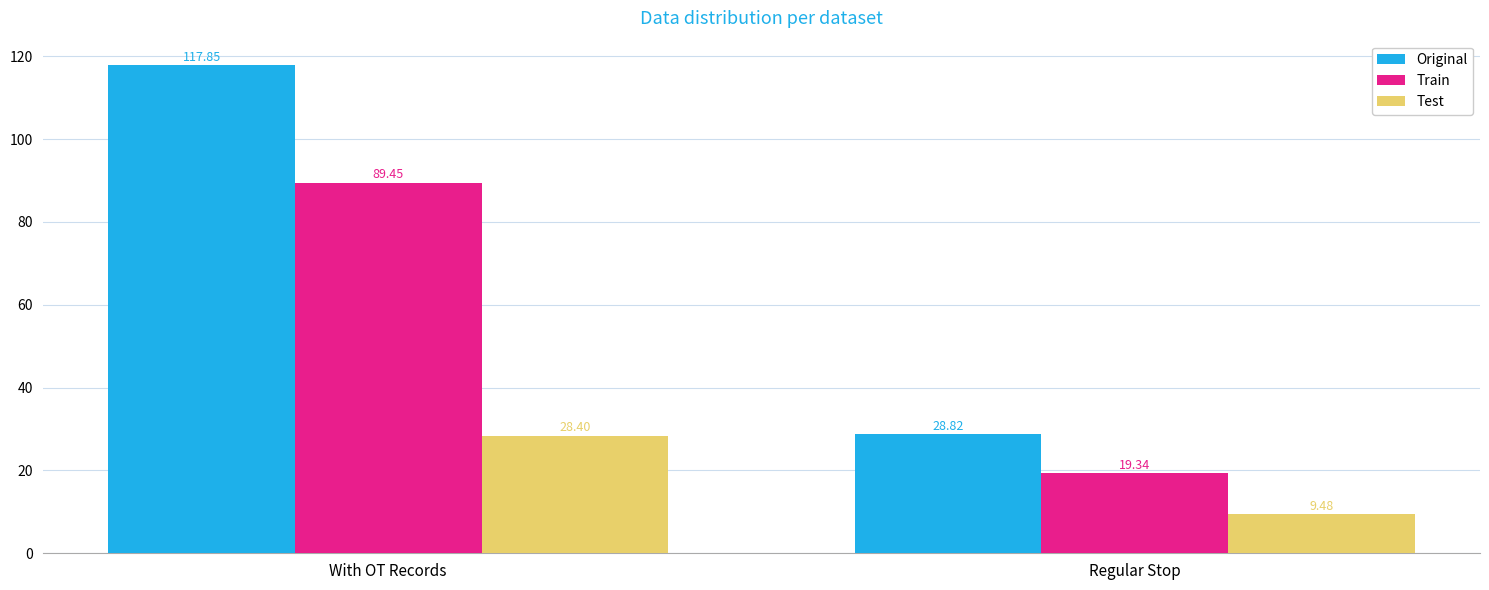

Read the Original value at Regular Stop.

28.8